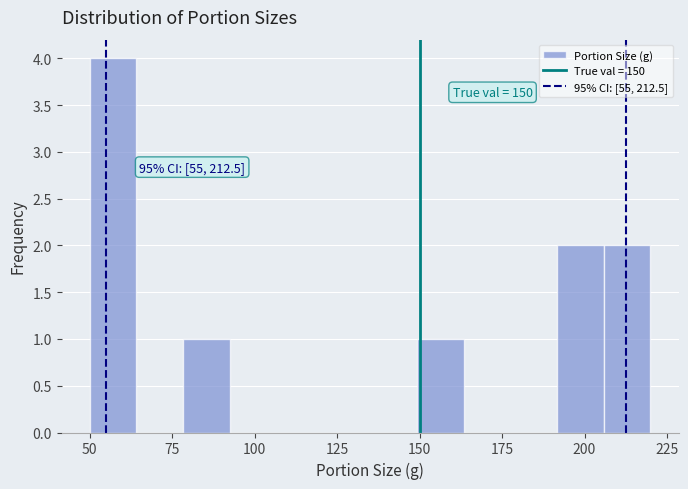

Around what value on the x-axis is the tallest bar? Give the approximate position of its centre, as read against the axis.

55